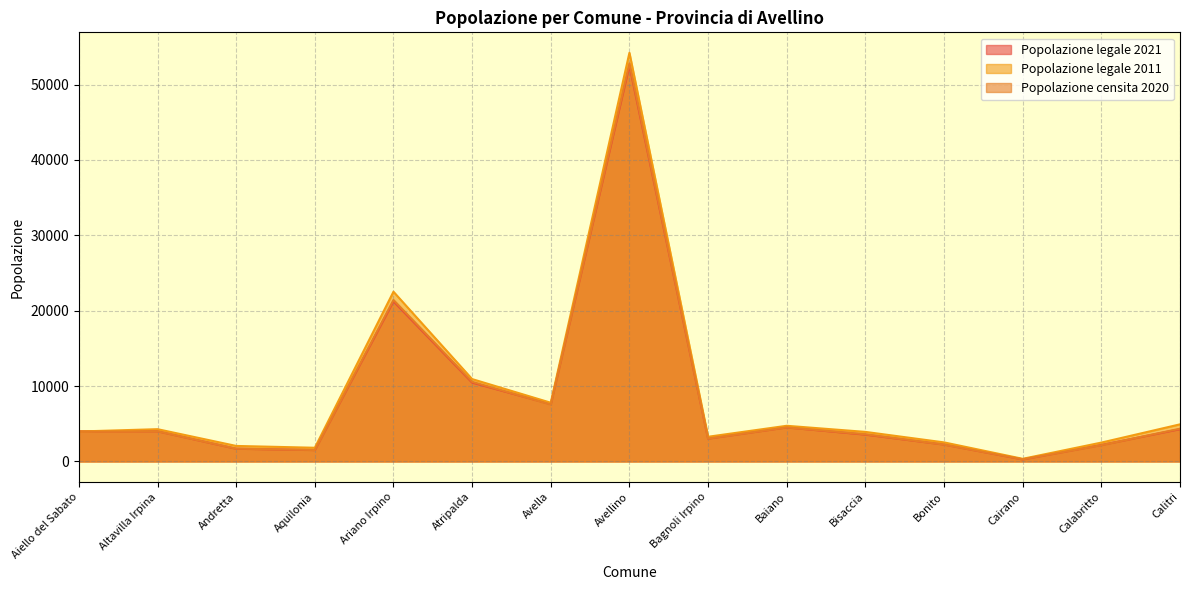

What position from the left is Calitri?

15